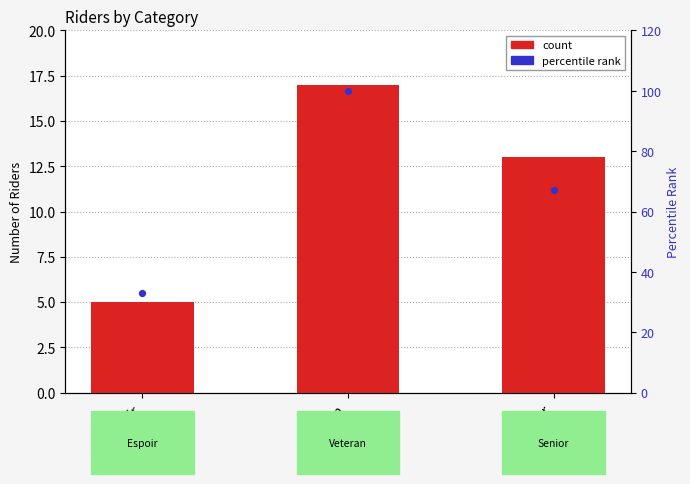

What are all the series names shown in the legend?

count, percentile rank